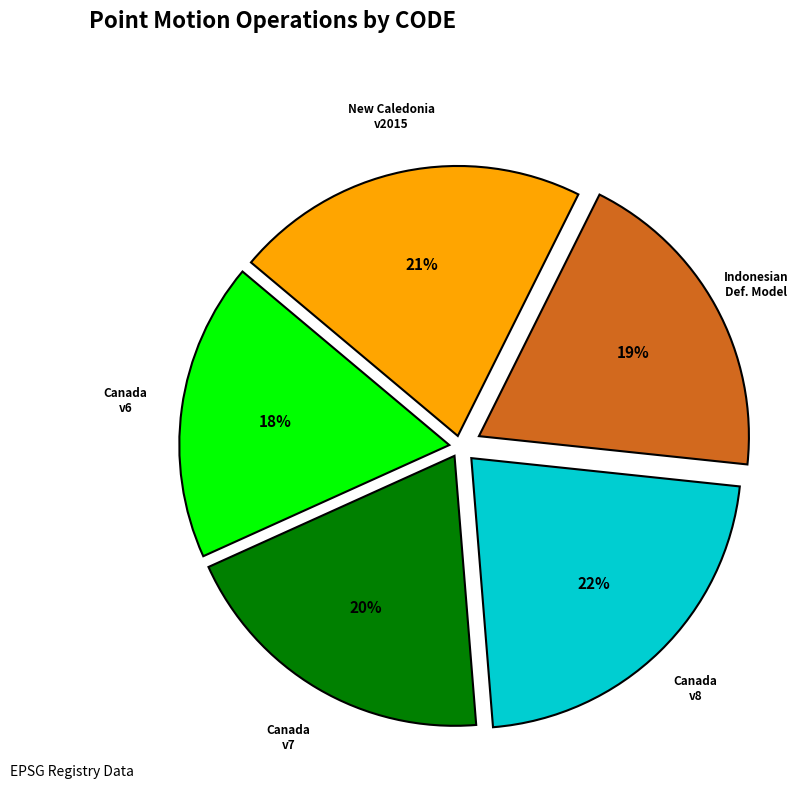

True or false: Canada v6 accounts for 18% of the total.

True